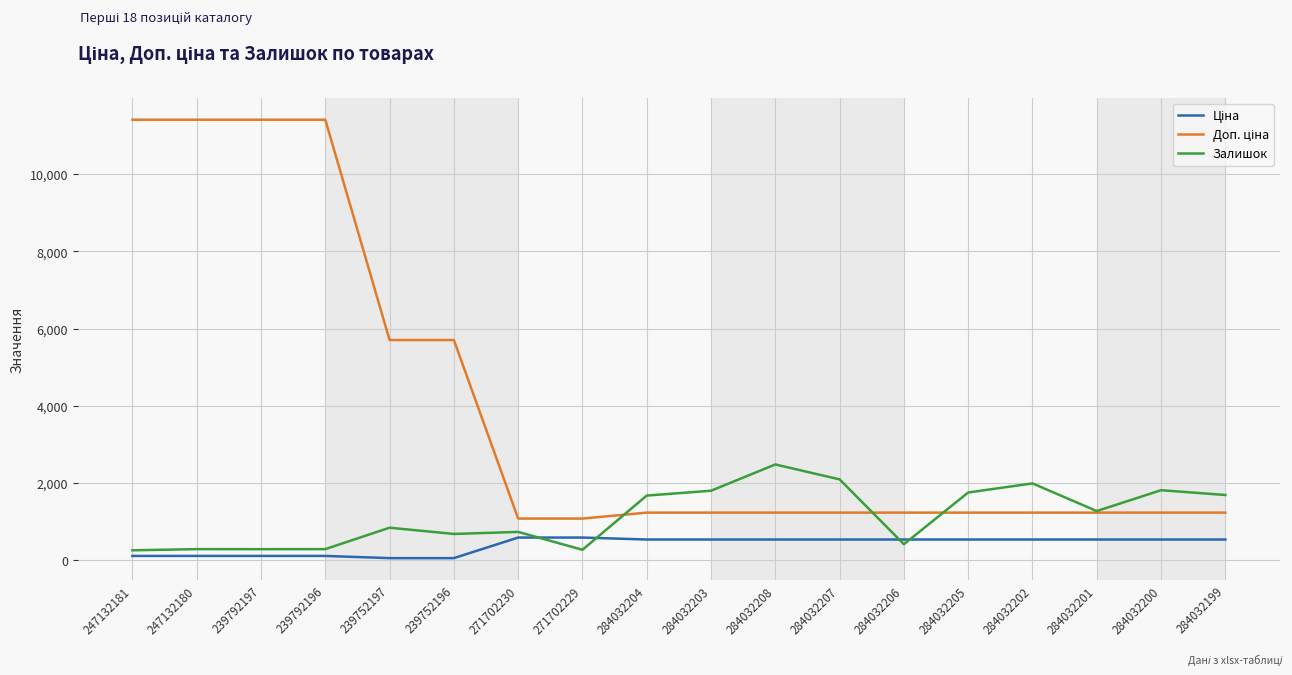

What is the greatest value displayed?

11410.0